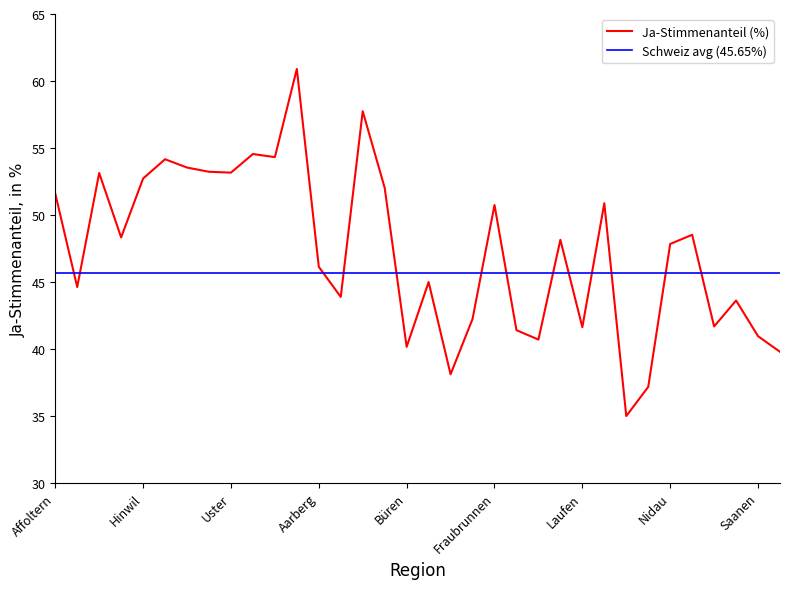

Which series has the widest spread of values?

Ja-Stimmenanteil (%)